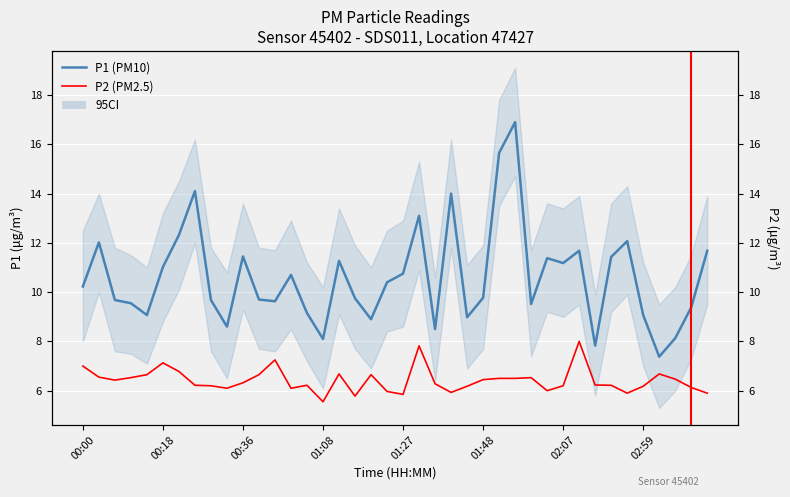

Reading left to right, what are all the values shown in this chart?

P1 (PM10): 10.2	12.0	9.7	9.6	9.1	11.0	12.3	14.1	9.7	8.6	11.4	9.7	9.6	10.7	9.2	8.1	11.3	9.8	8.9	10.4	10.8	13.1	8.5	14.0	9.0	9.8	15.7	16.9	9.5	11.4	11.2	11.7	7.8	11.4	12.1	9.1	7.4	8.1	9.4	11.7
P2 (PM2.5): 7.0	6.5	6.4	6.5	6.7	7.1	6.8	6.2	6.2	6.1	6.3	6.7	7.2	6.1	6.2	5.5	6.7	5.8	6.7	6.0	5.8	7.8	6.3	5.9	6.2	6.5	6.5	6.5	6.5	6.0	6.2	8.0	6.2	6.2	5.9	6.2	6.7	6.5	6.1	5.9